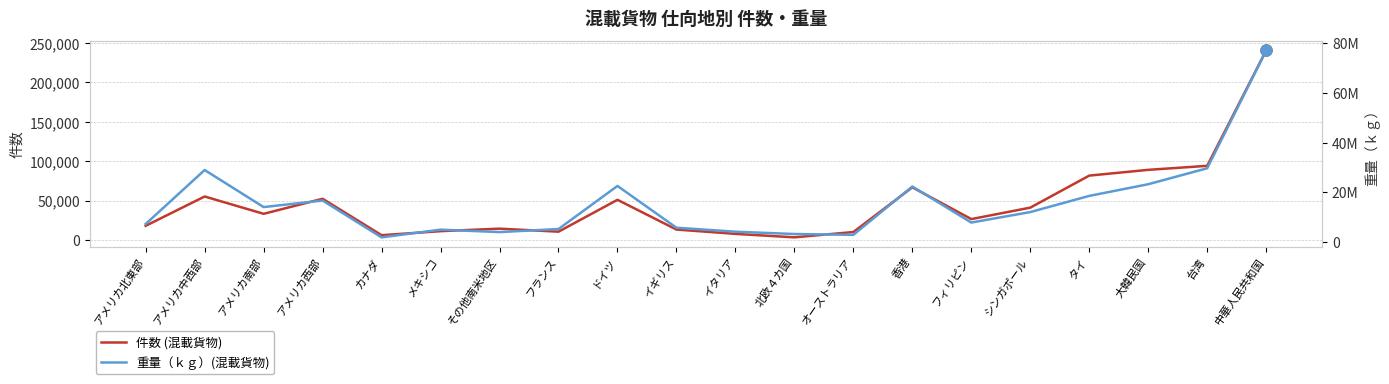

Between カナダ and イギリス, which series saw the biggest shift?

重量（ｋｇ）